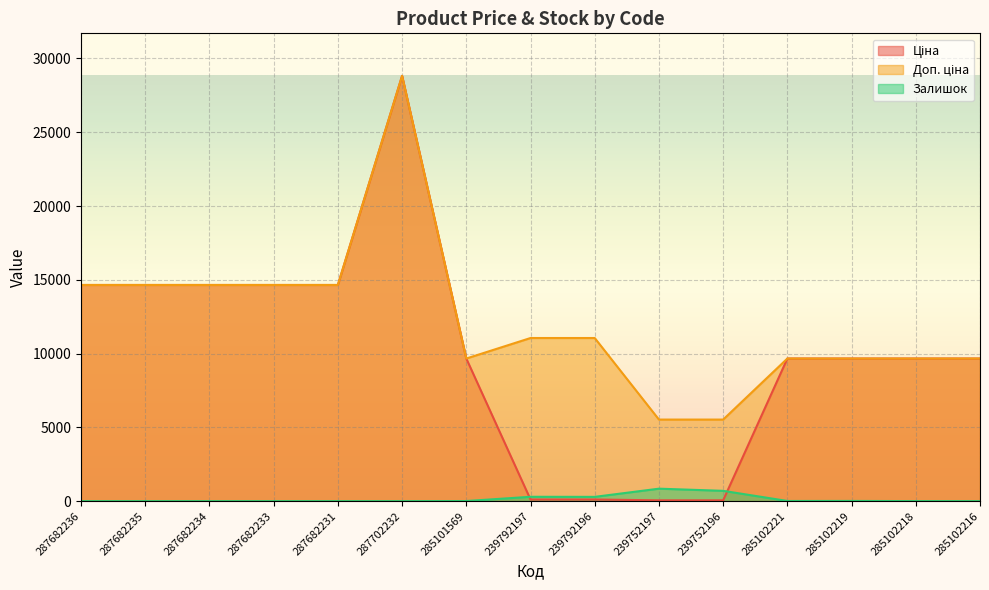

At which label does Ціна first exceed 9664?

287682236